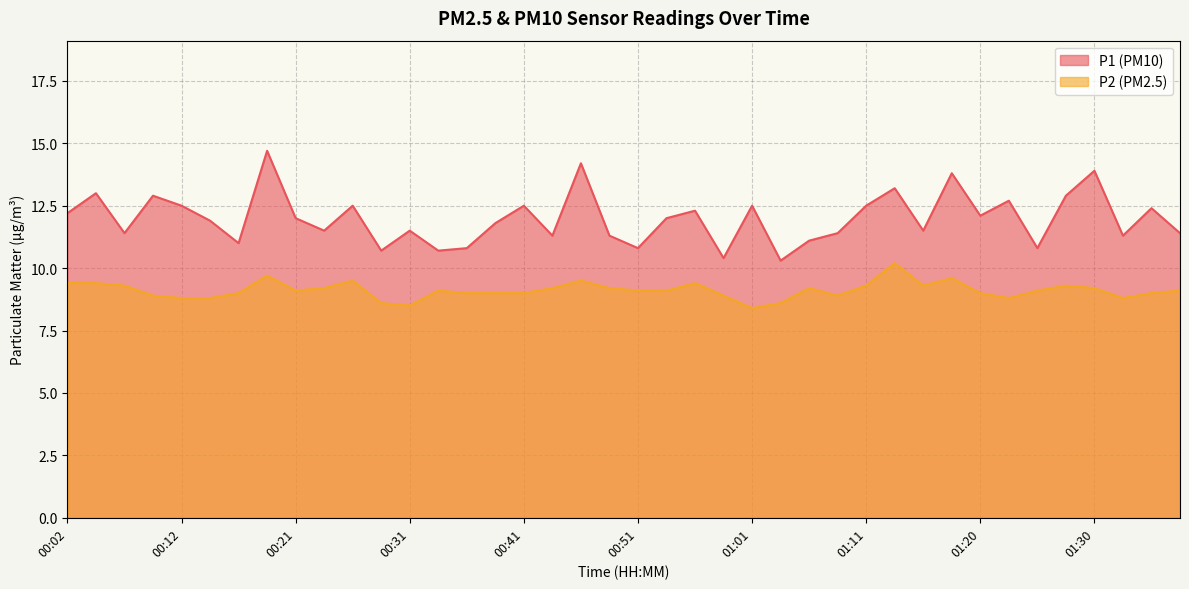

List the series in order of their overall mean, highest first.

P1 (PM10), P2 (PM2.5)